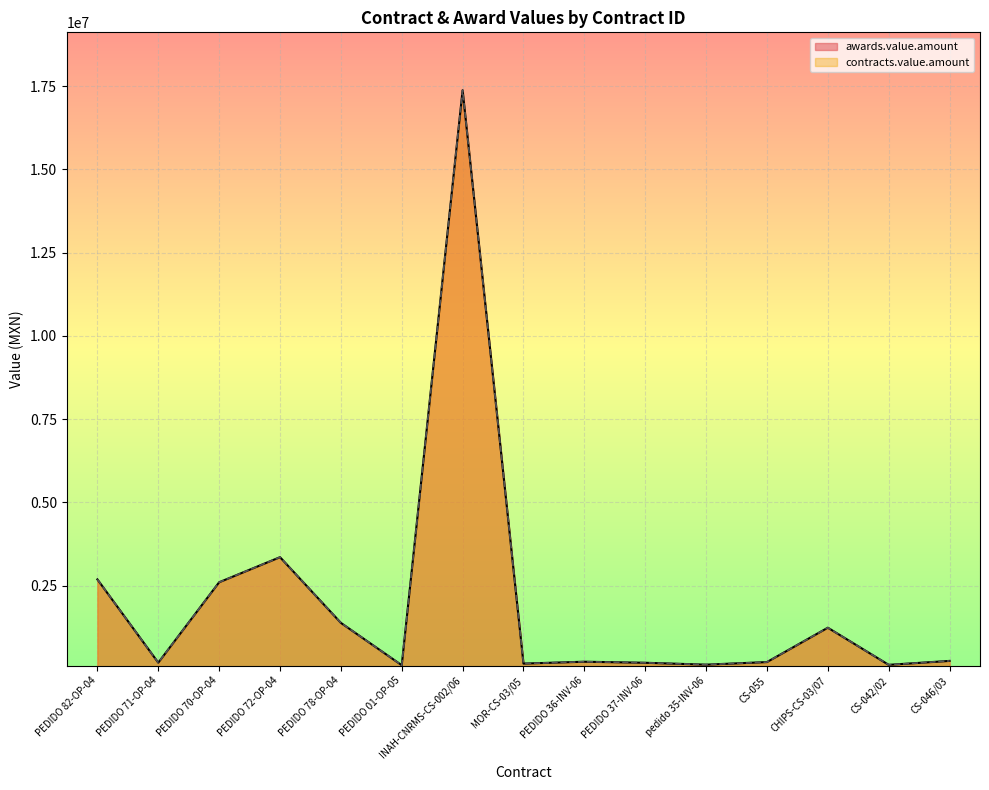

Which label corresponds to the largest value in the chart?

INAH-CNRMS-CS-002/06